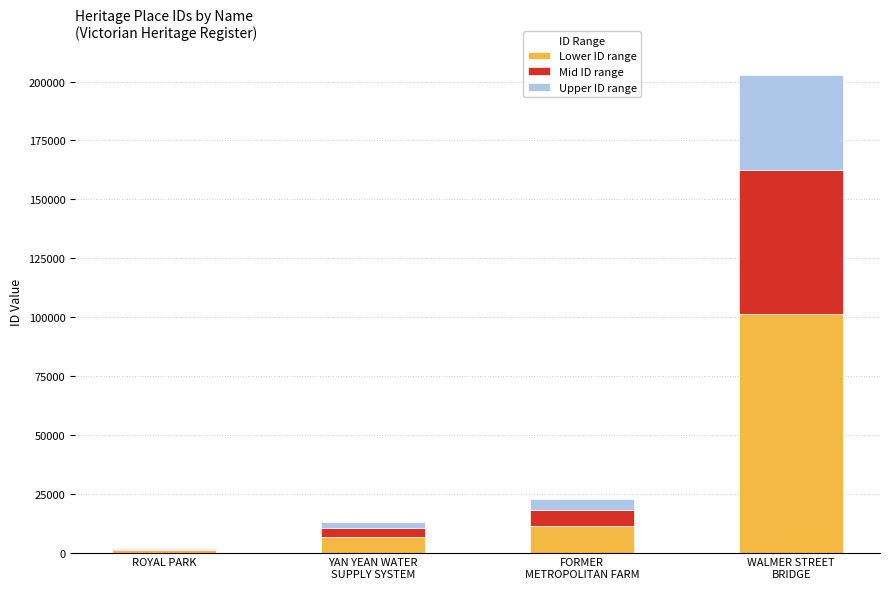

What are all the series names shown in the legend?

Lower ID range, Mid ID range, Upper ID range